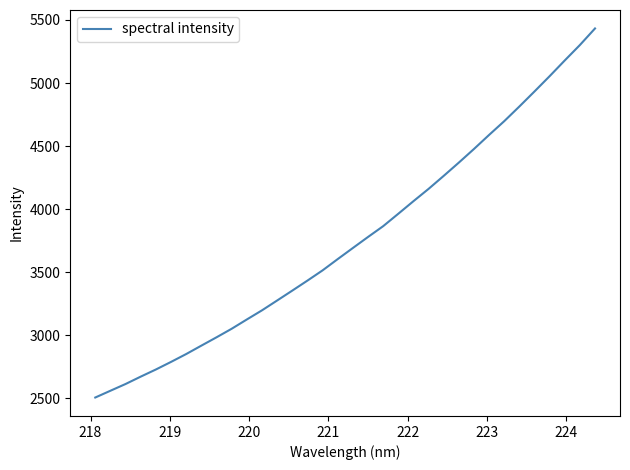

What is the greatest value displayed?

5432.7